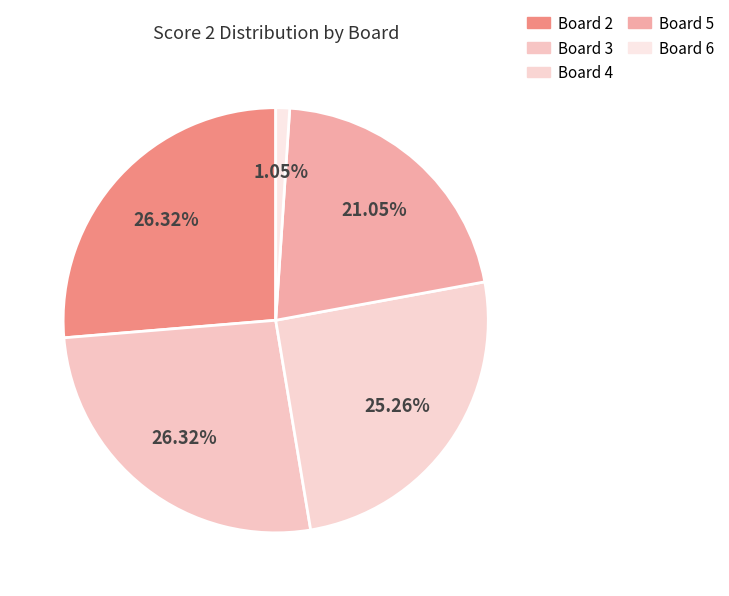

How many slices are in this pie chart?

5